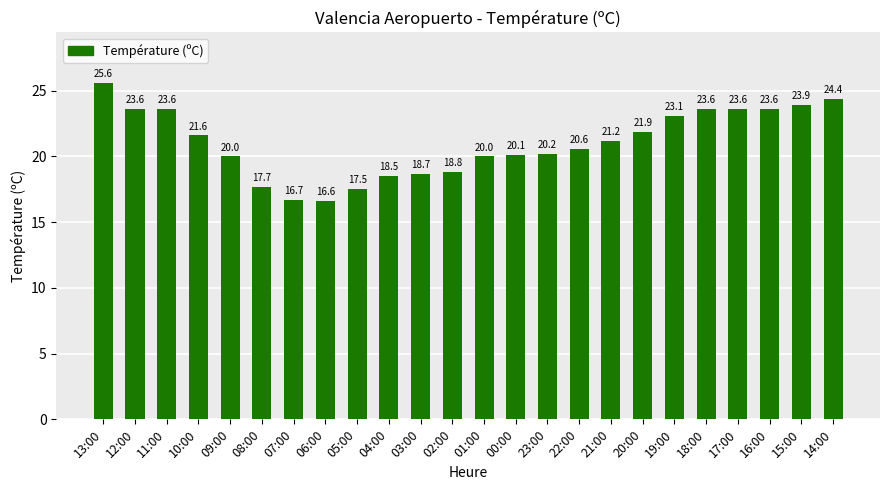

Is it true that the value at 20:00 is 21.9?

True